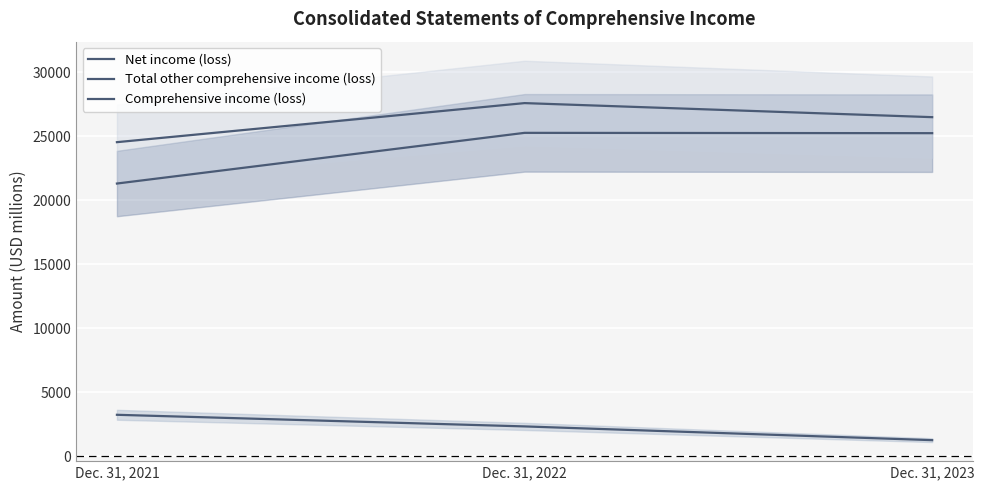

Rank the categories by Comprehensive income (loss) value from lowest to highest.

Dec. 31, 2021, Dec. 31, 2023, Dec. 31, 2022